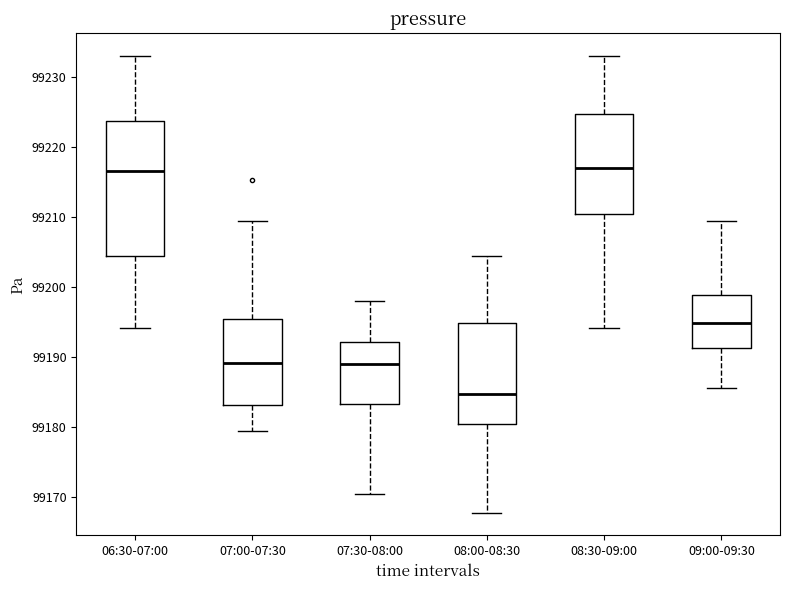

Reading left to right, read every box against the y-axis: the position of its median line, the range the box covers, and the ends of its whiskers. The values are not printed on the chart, so give them approximately, as read against the axis.

06:30-07:00: median 99217, box 99204 to 99224, whiskers 99194 to 99233
07:00-07:30: median 99189, box 99183 to 99195, whiskers 99179 to 99209
07:30-08:00: median 99189, box 99183 to 99192, whiskers 99170 to 99198
08:00-08:30: median 99185, box 99180 to 99195, whiskers 99168 to 99204
08:30-09:00: median 99217, box 99211 to 99225, whiskers 99194 to 99233
09:00-09:30: median 99195, box 99191 to 99199, whiskers 99186 to 99209